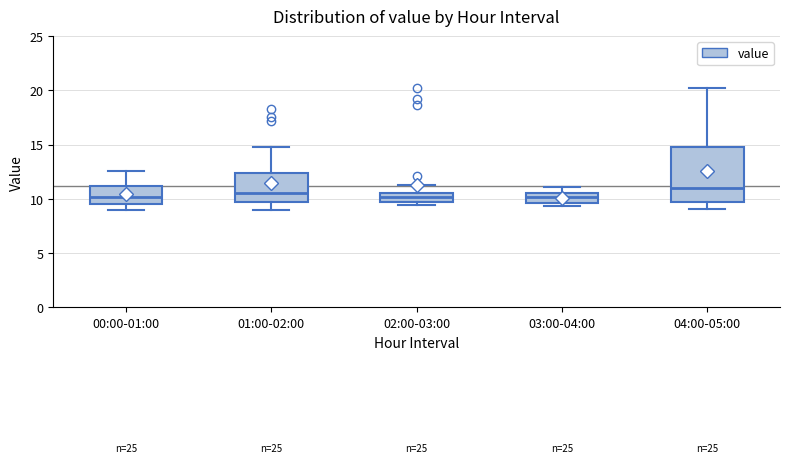

Where is the upper edge of the box for 04:00-05:00 on the y-axis? The values are not printed on the chart, so give them approximately, as read against the axis.

15.0